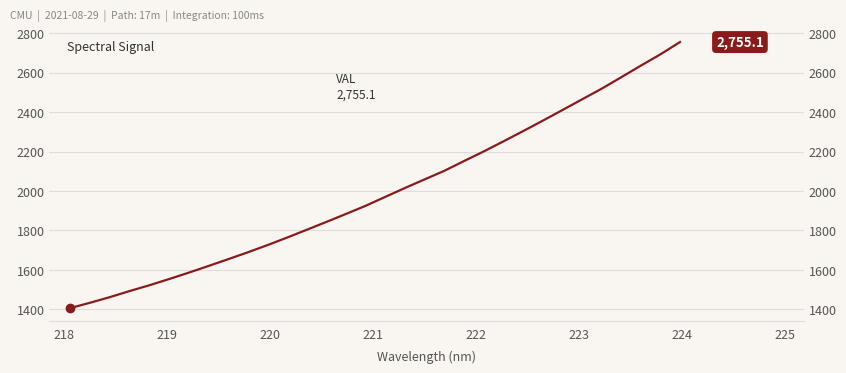

Count the number of data series in this chart.

1